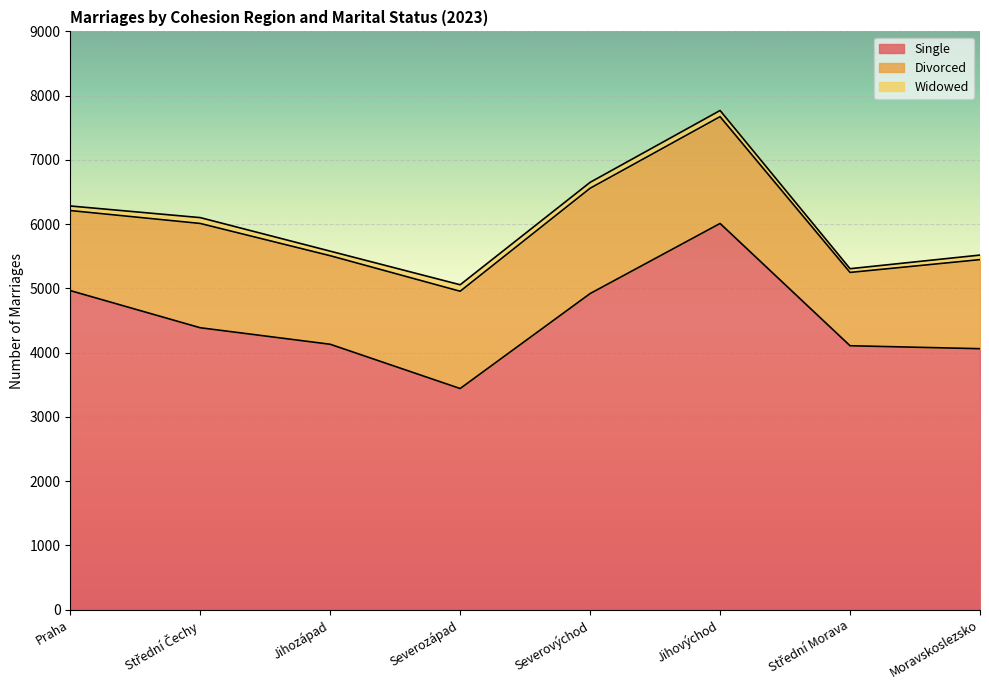

What is the label of the 2nd point from the right?

Střední Morava